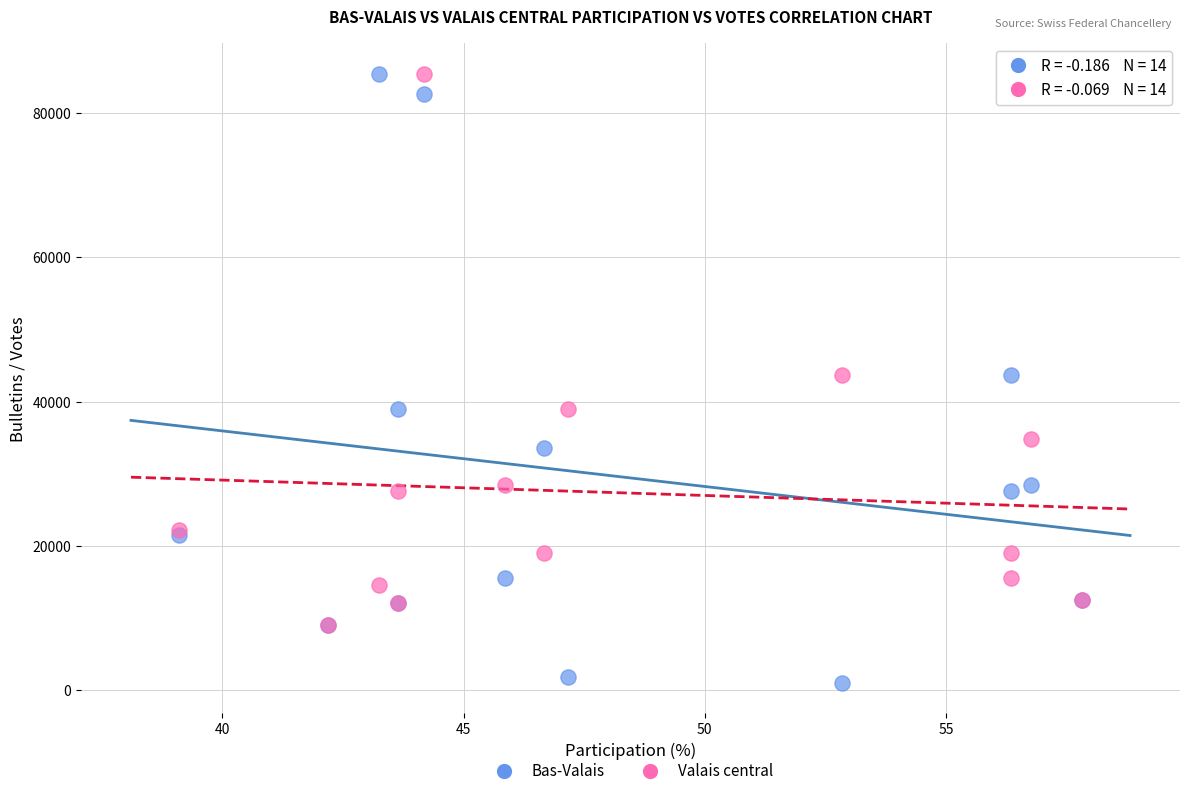

Which series has the widest spread of Y values?

Bas-Valais